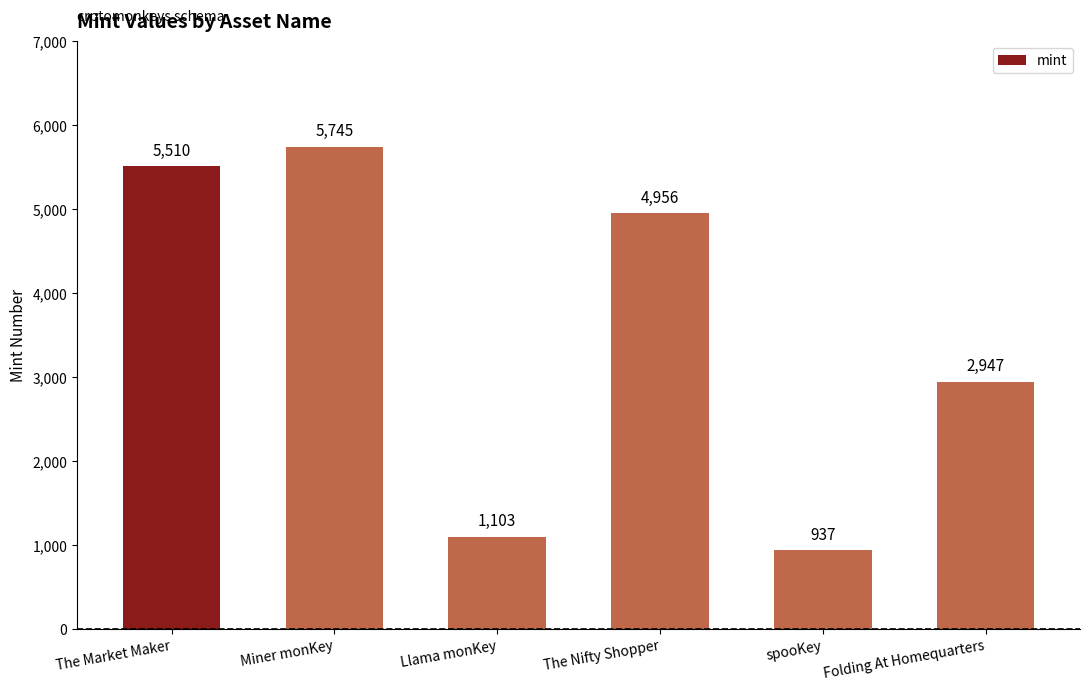

List the labels in order of value, smallest first.

spooKey, Llama monKey, Folding At Homequarters, The Nifty Shopper, The Market Maker, Miner monKey